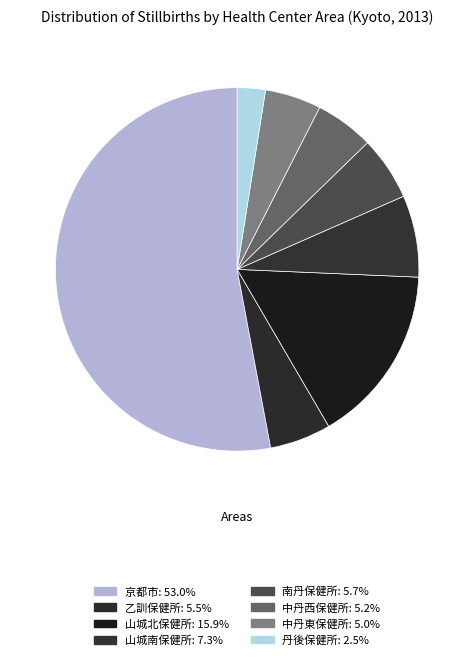

Which category has the biggest portion of the pie?

京都市